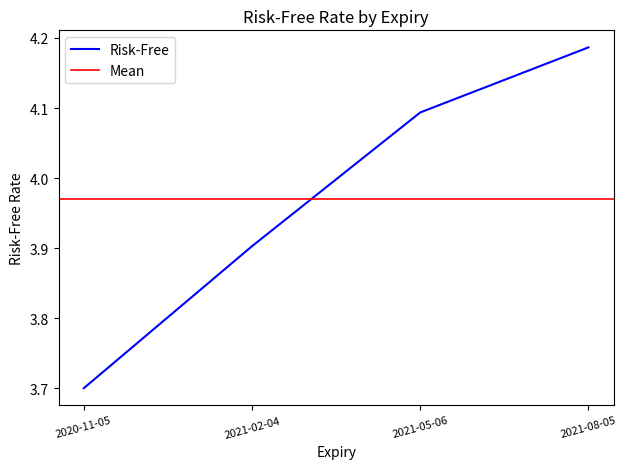

True or false: Risk-Free has more than 2 points higher than both neighbors.

False